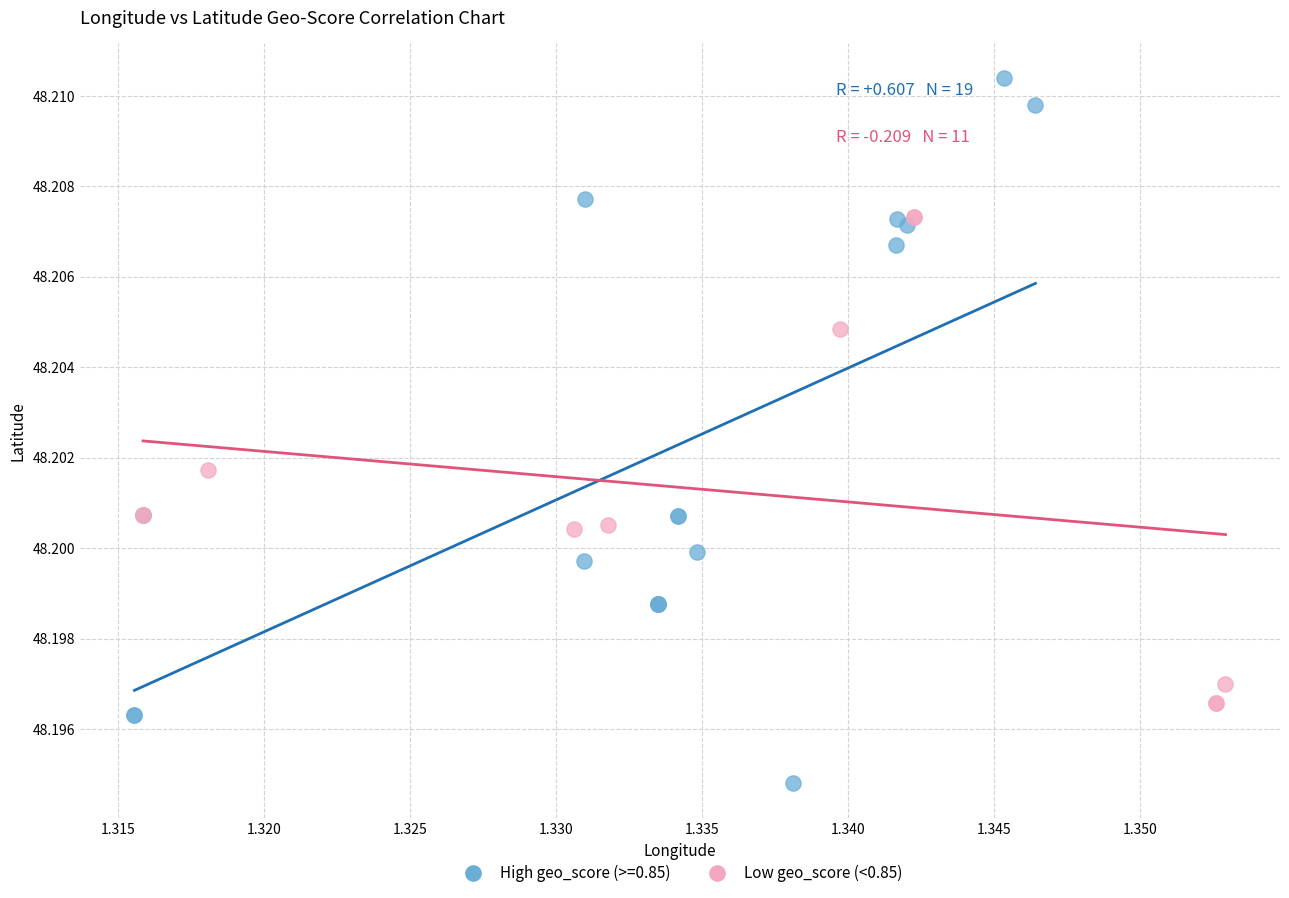

Which series has the largest Y range (max minus min)?

High geo_score (>=0.85)